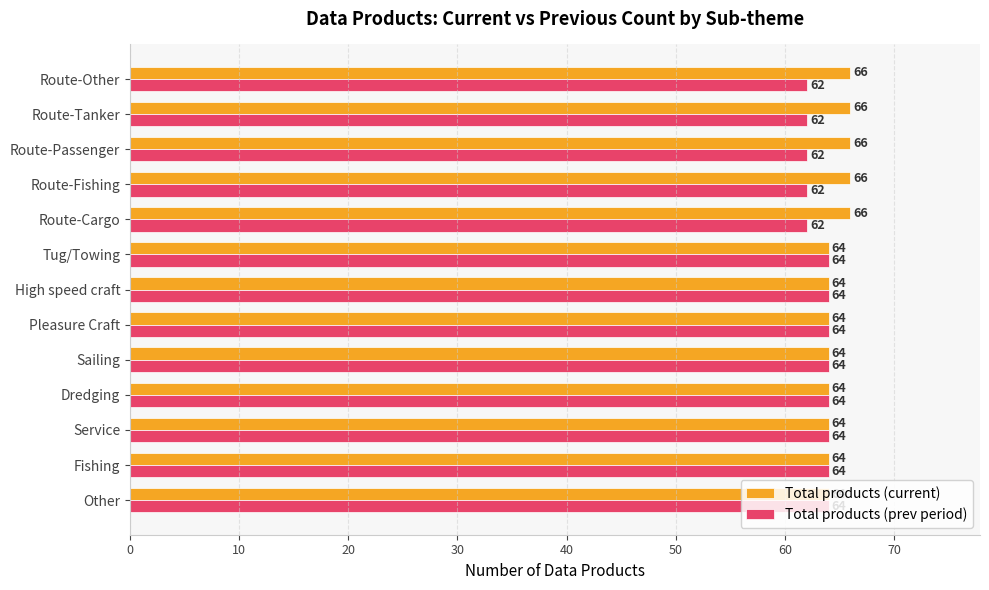

Rank the series by their maximum value, from highest to lowest.

Total products (current), Total products (prev period)